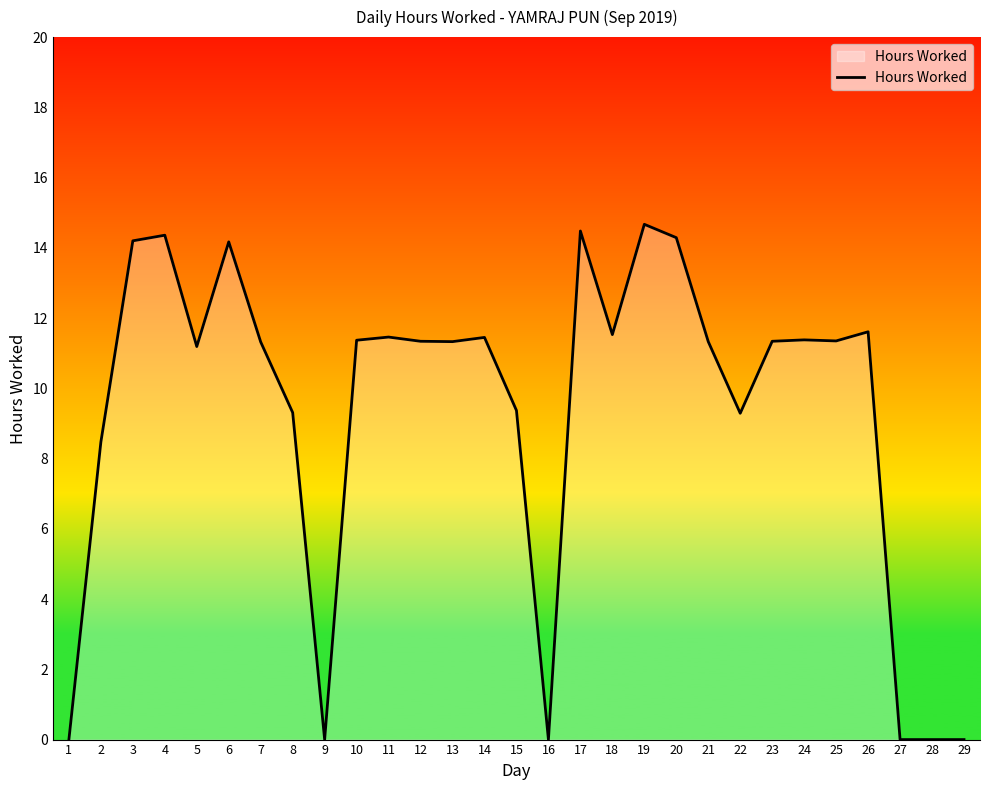

Between 16 and 4, which is larger?

4